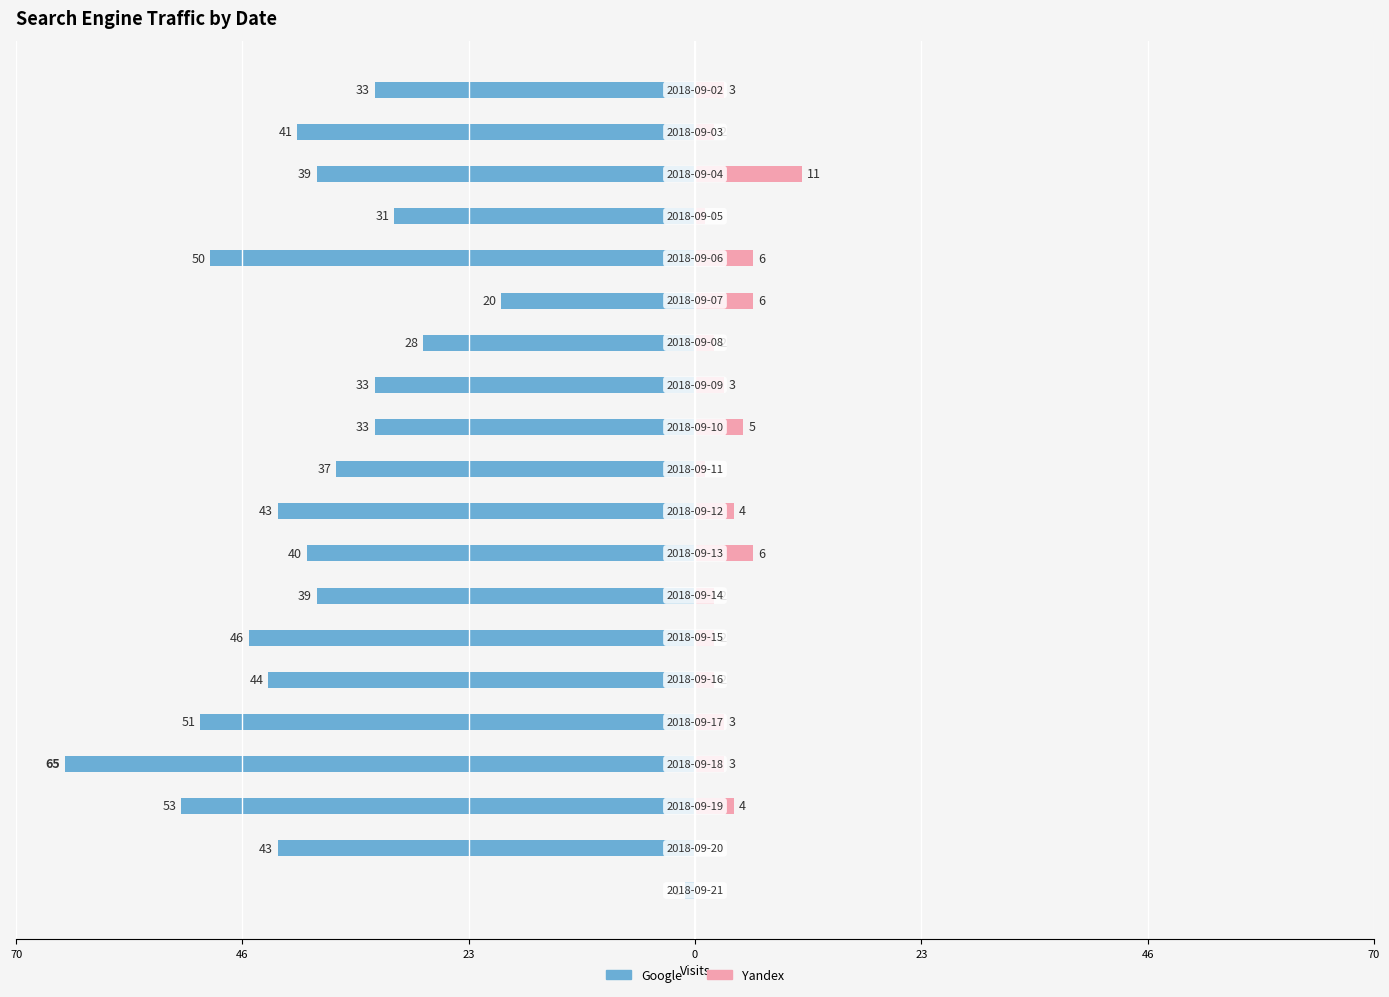

What is the difference between the maximum and minimum values in the Yandex series?

11